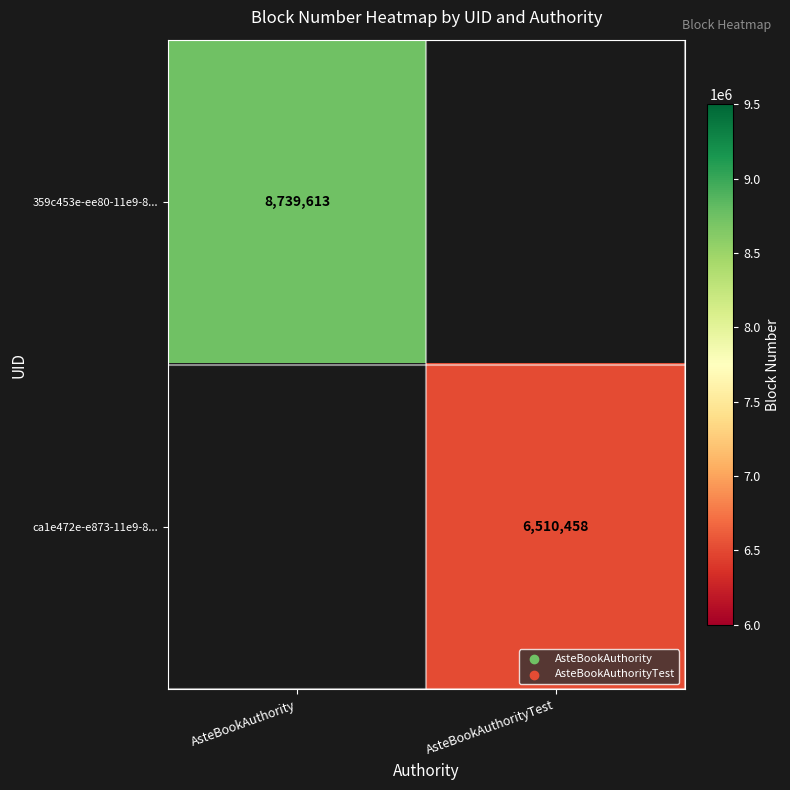

The value of ca1e472e-e873-11e9-8... at AsteBookAuthorityTest is 6510458. True or false?

True